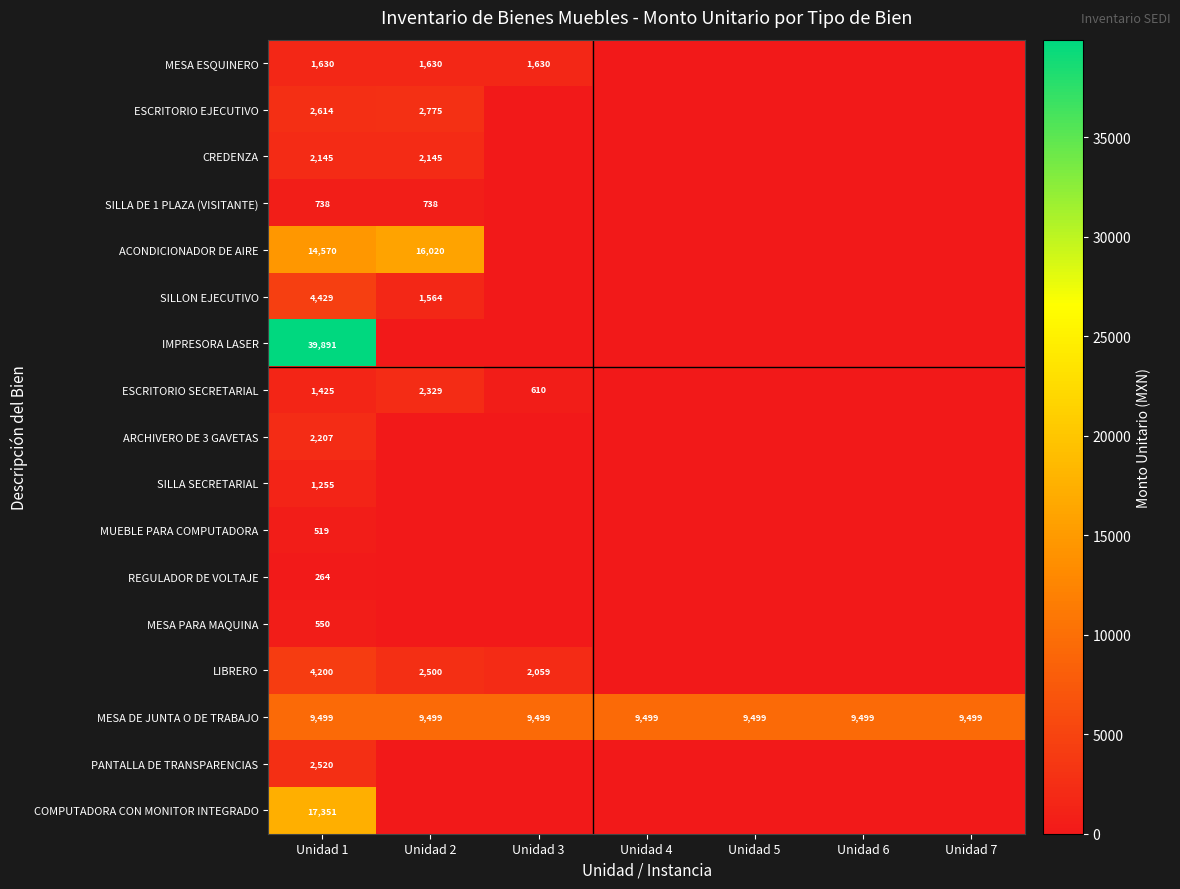

How many series are shown in this chart?

17